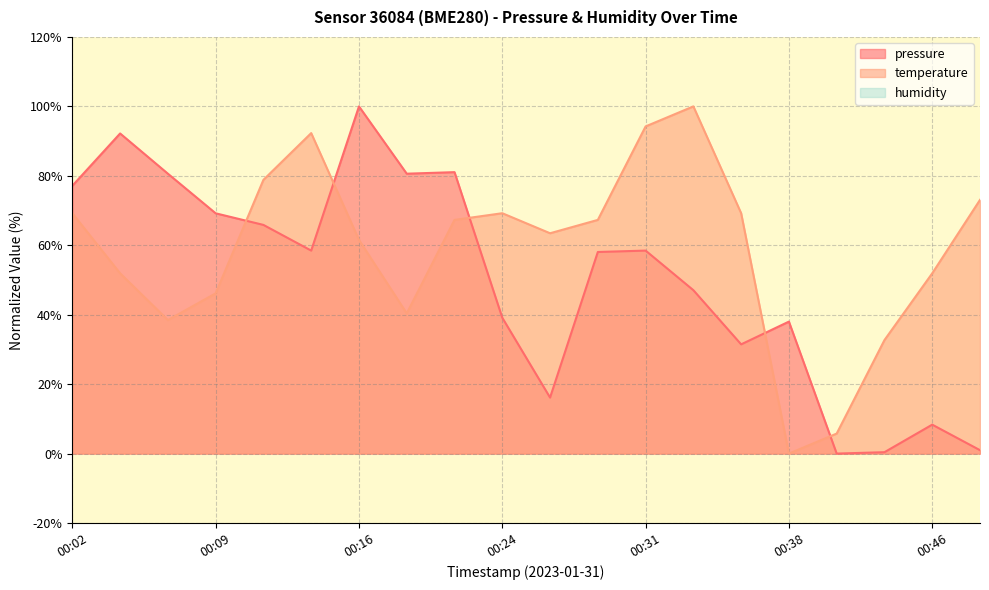

List the series in order of their peak value, lowest first.

pressure, temperature